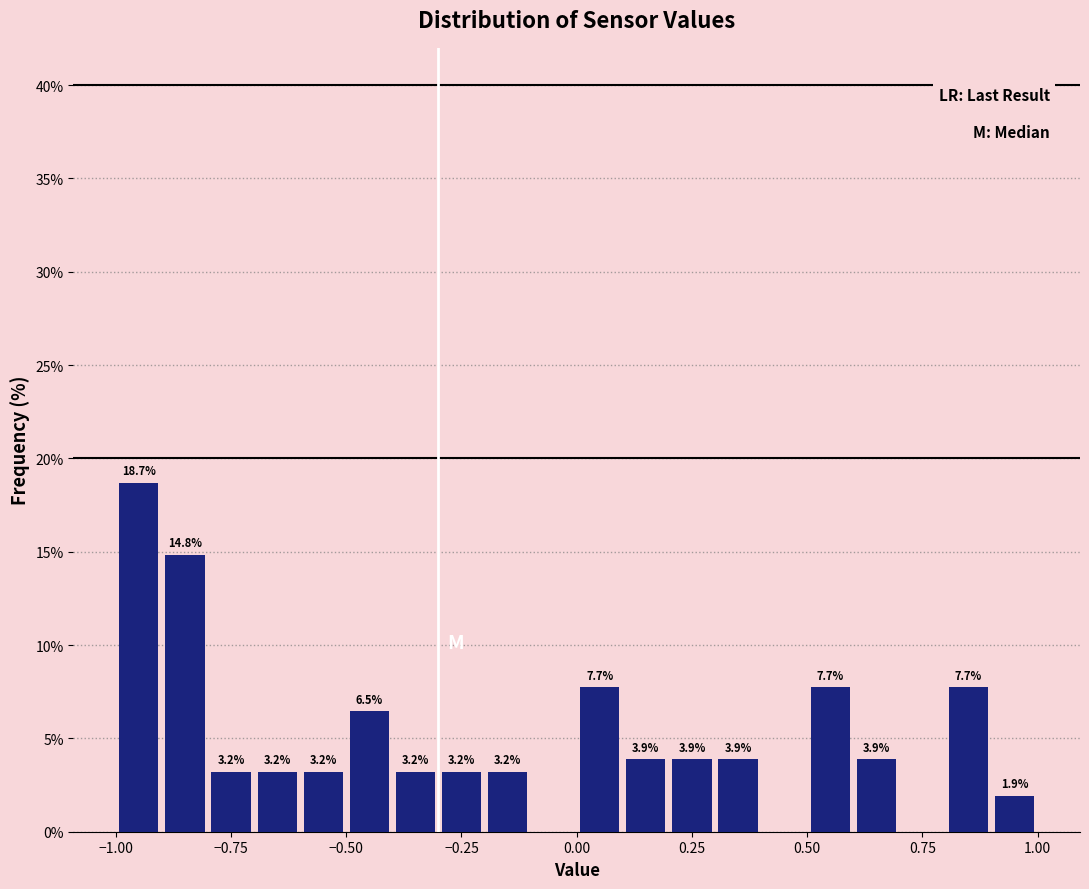

Read against the x-axis, roughly where is the centre of the tallest bar?

-0.95